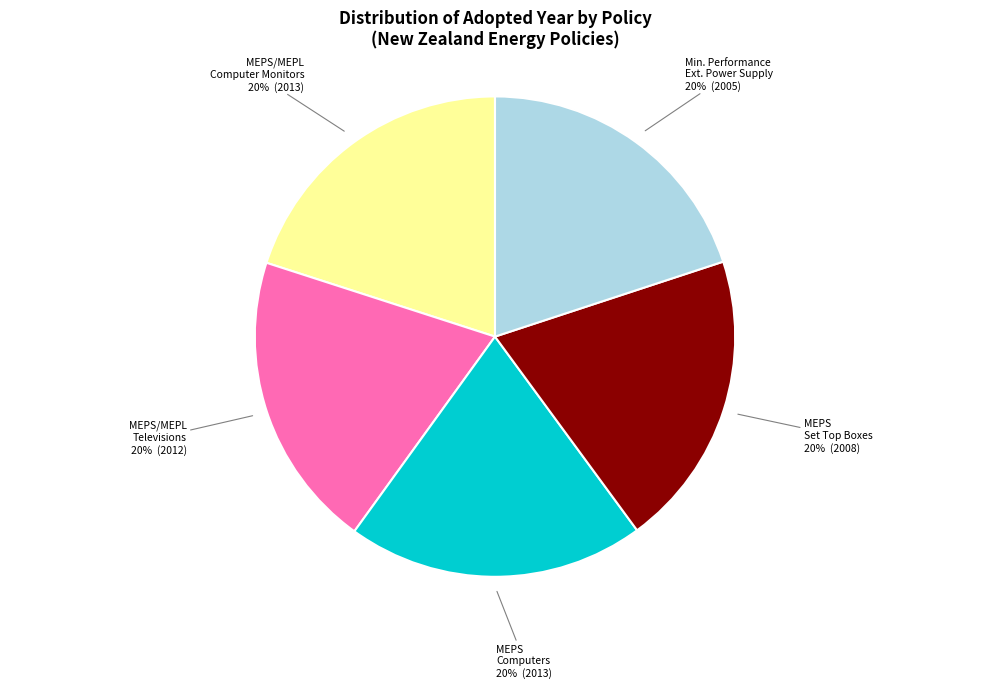

To the nearest percent, what is the average slice percentage?

20%